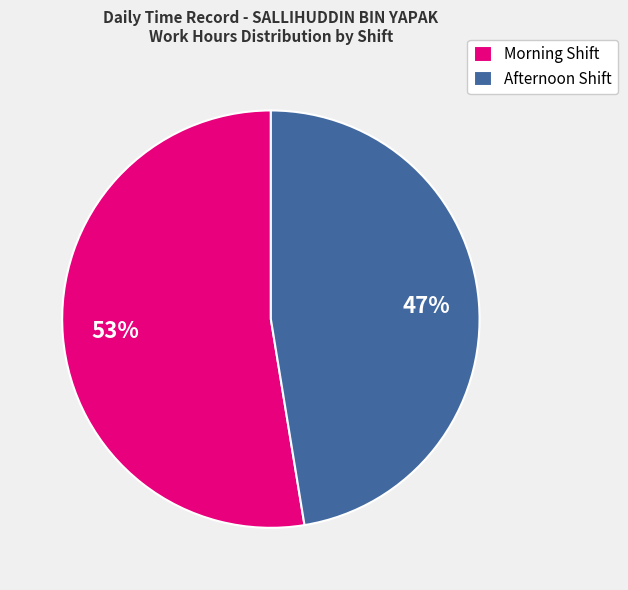

How many segments does this pie chart have?

2